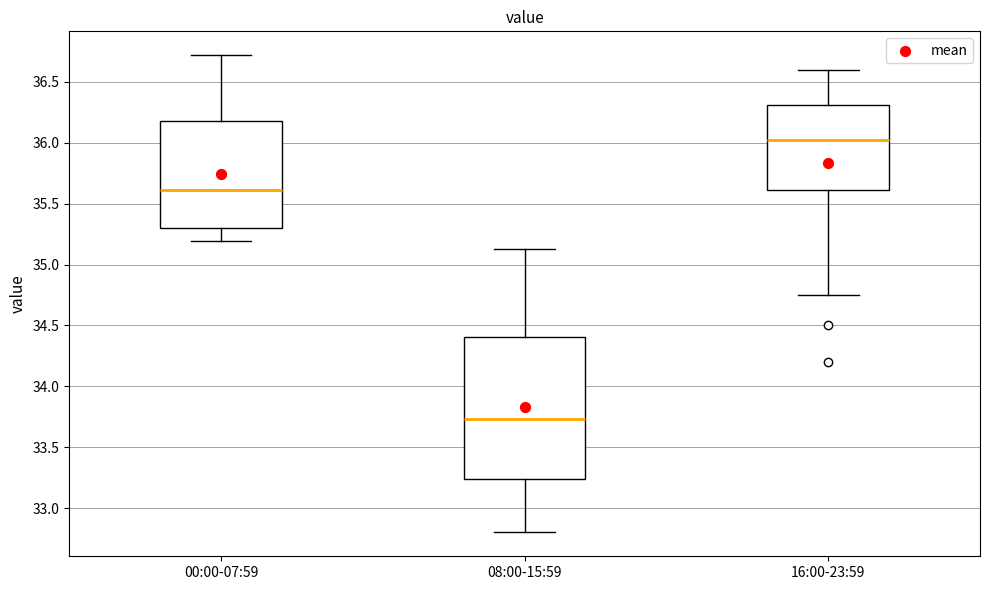

Where does the lower whisker of the box for 00:00-07:59 end on the y-axis? The values are not printed on the chart, so give them approximately, as read against the axis.

35.20